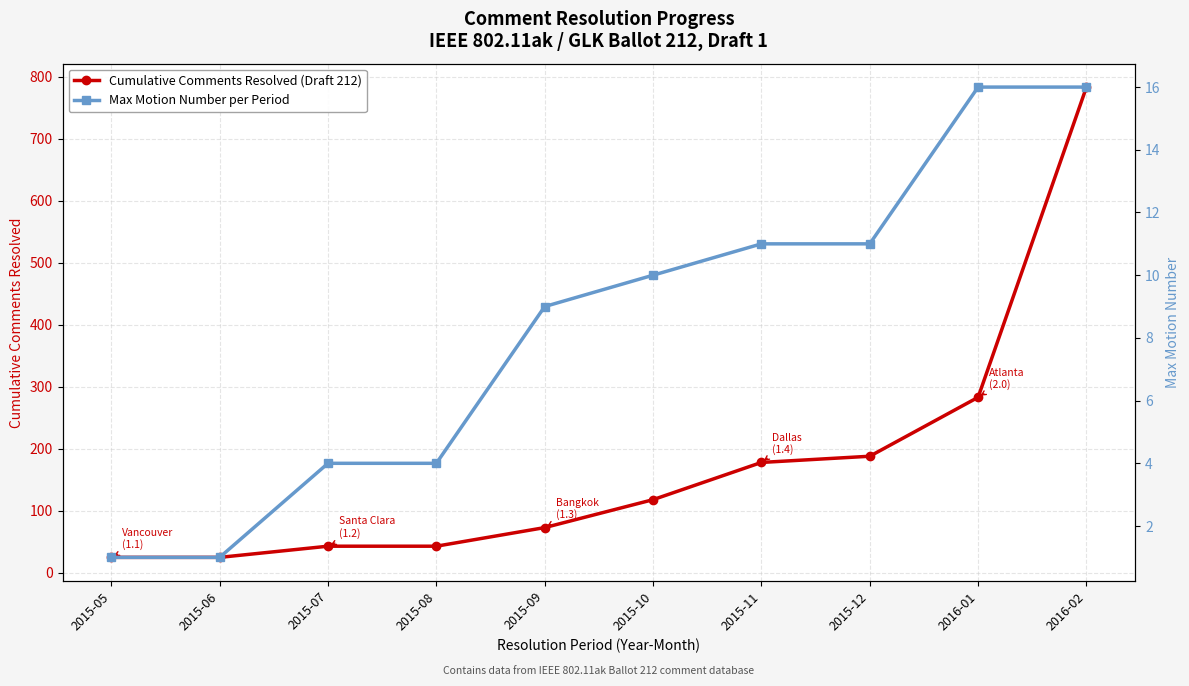

True or false: Cumulative Comments Resolved (Draft 212) and Max Motion Number per Period intersect in this chart.

False